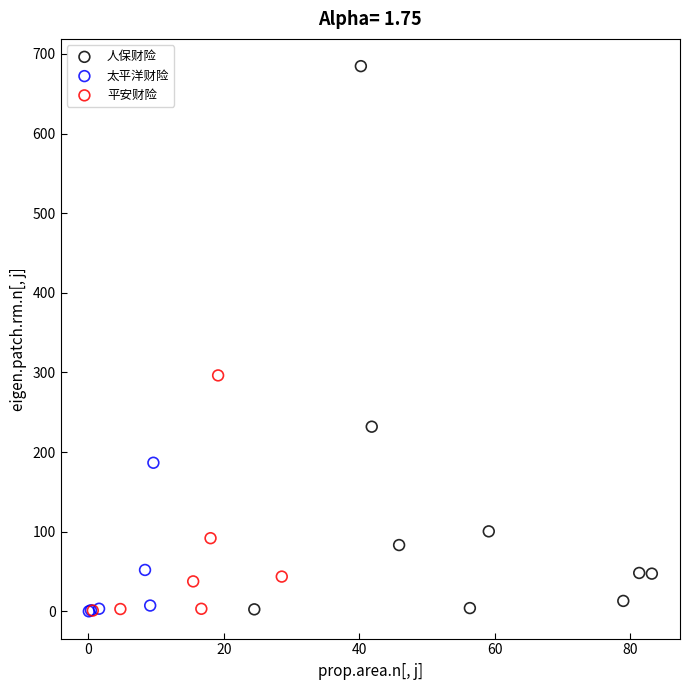

Which series contains the highest Y value?

人保财险